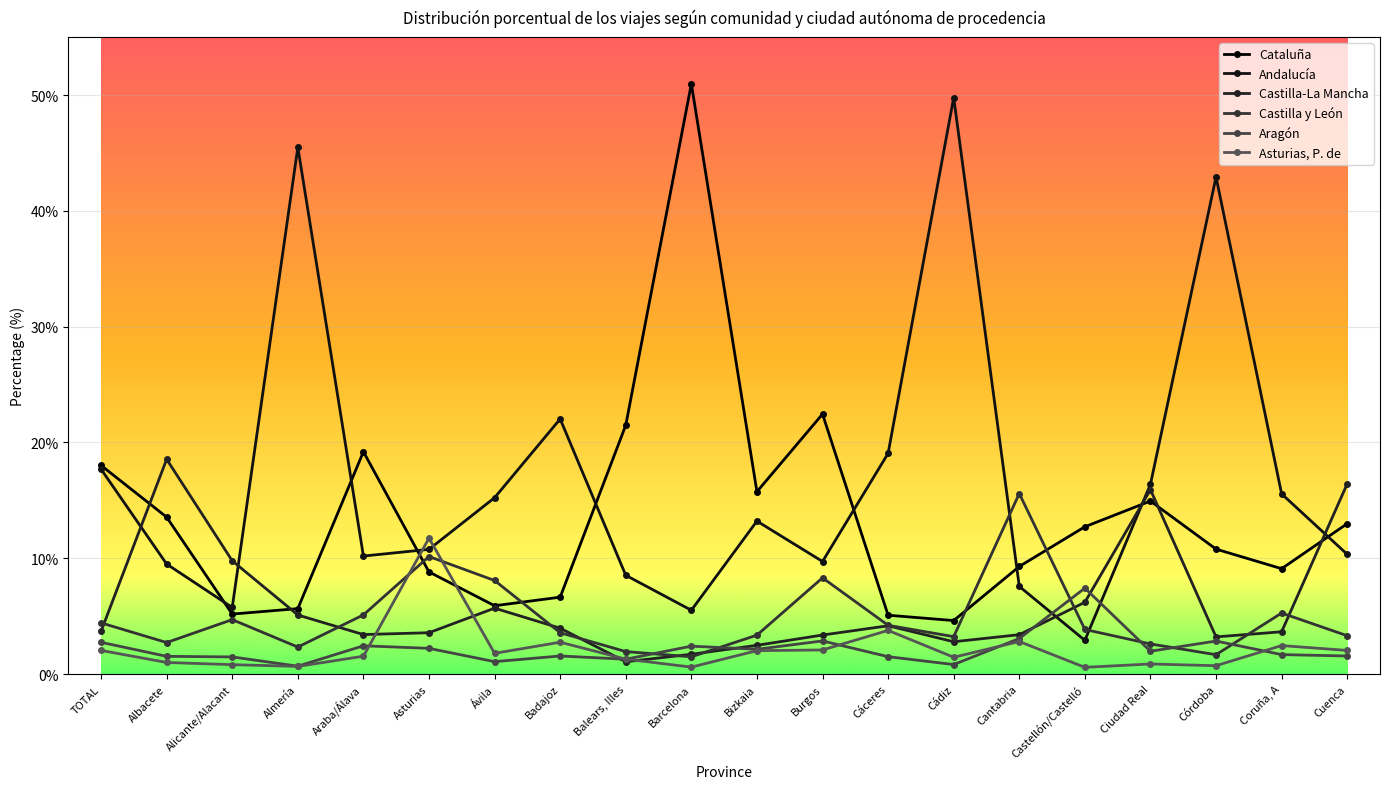

What is the difference between the Cataluña values at Cuenca and Alicante/Alacant?

7.8